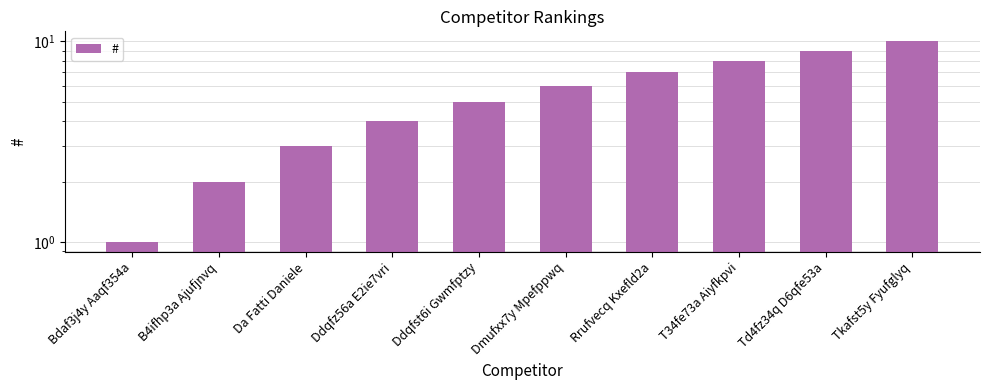

List the labels in order of value, largest first.

Tkafst5y Fyufglyq, Td4fz34q D6qfe53a, T34fe73a Aiyfkpvi, Rrufvecq Kxefld2a, Dmufxx7y Mpefppwq, Ddqfst6i Gwmfptzy, Ddqfz56a E2ie7vri, Da Fatti Daniele, B4ifhp3a Ajufjnvq, Bdaf3j4y Aaqf354a